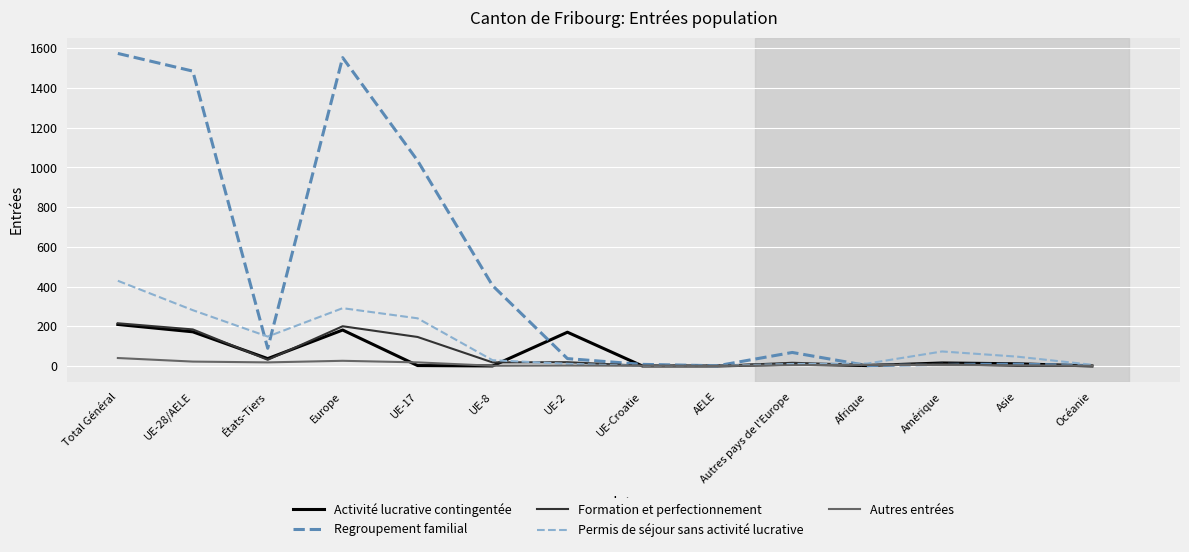

What are all the series names shown in the legend?

Activité lucrative contingentée, Regroupement familial, Formation et perfectionnement, Permis de séjour sans activité lucrative, Autres entrées